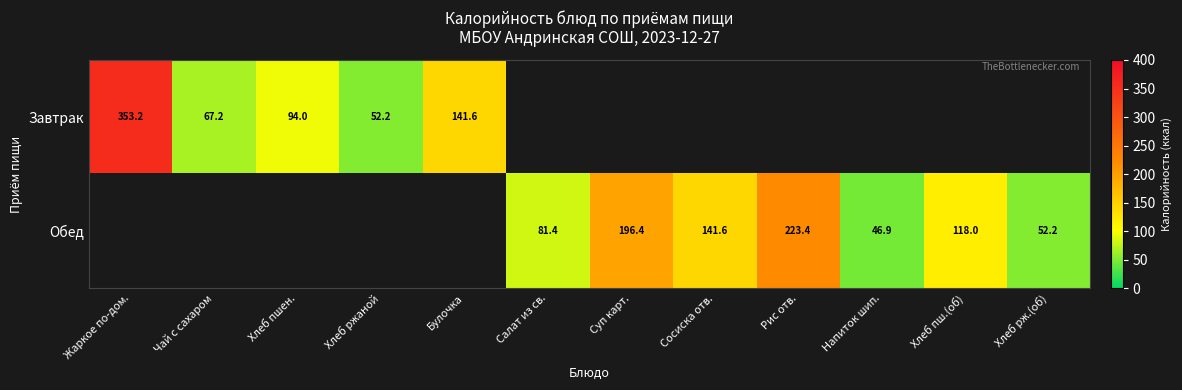

Is it true that Обед equals 72.6 at Рис отв.?

False